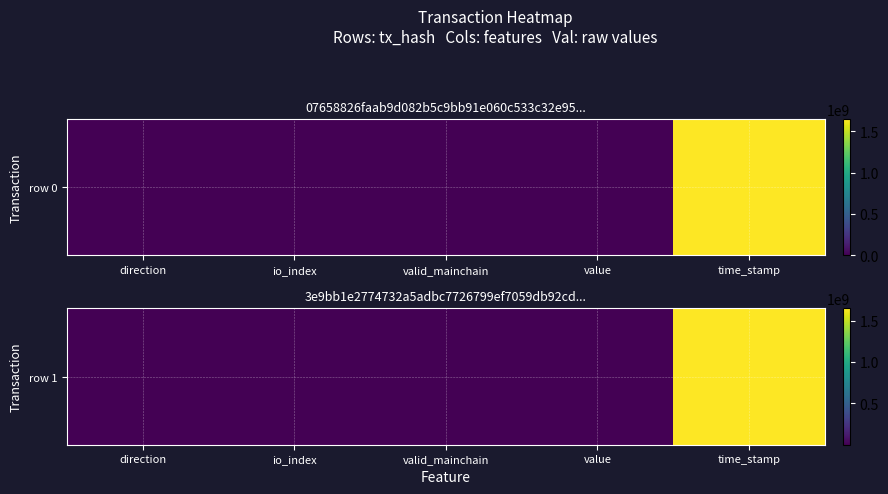

Rank the categories by value from lowest to highest.

direction, valid_mainchain, io_index, value, time_stamp